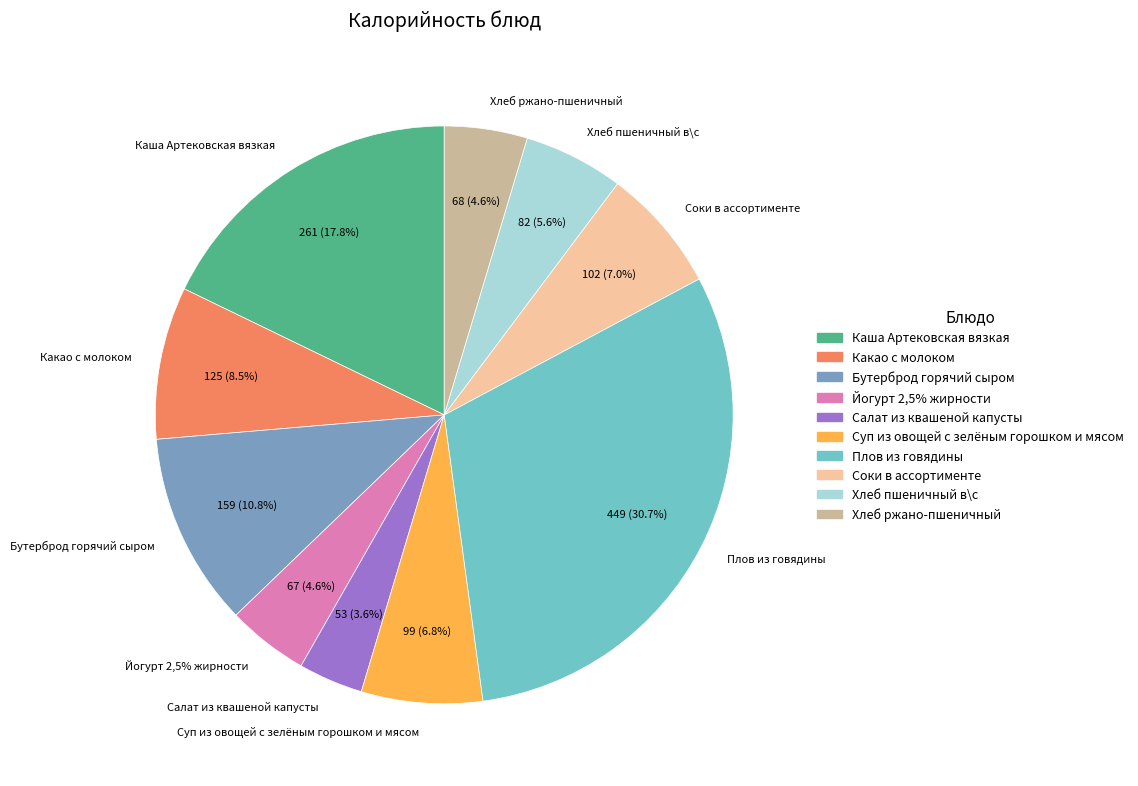

Is there a majority slice in this chart?

No